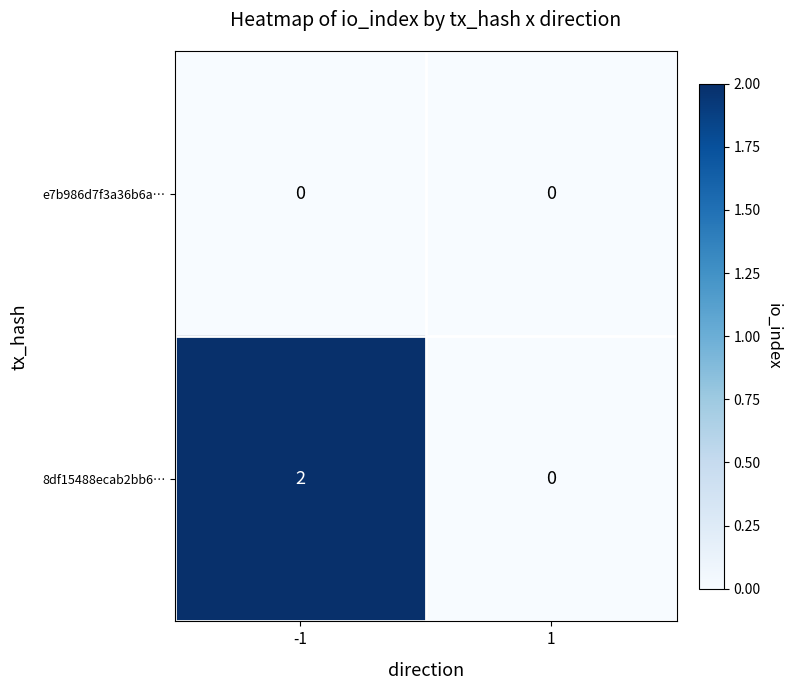

The value of e7b986d7f3a36b6a… at -1 is 0. True or false?

True